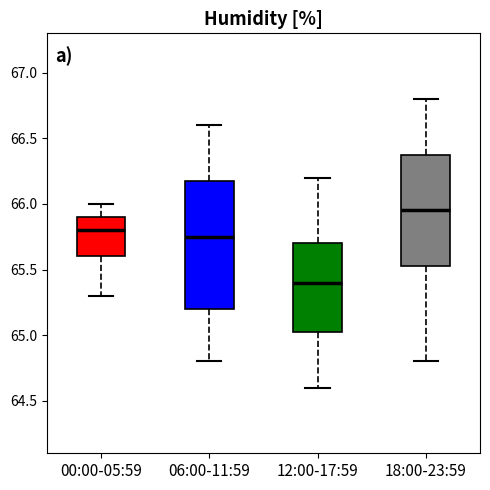

Reading left to right, transcribe this box plot: for each box, give where its median line is, the range the box spans, and where its two whiskers end, as read against the y-axis. The values are not printed on the chart, so give them approximately, as read against the axis.

00:00-05:59: median 65.80, box 65.60 to 65.90, whiskers 65.30 to 66.00
06:00-11:59: median 65.75, box 65.20 to 66.20, whiskers 64.80 to 66.60
12:00-17:59: median 65.40, box 65.05 to 65.70, whiskers 64.60 to 66.20
18:00-23:59: median 65.95, box 65.55 to 66.40, whiskers 64.80 to 66.80